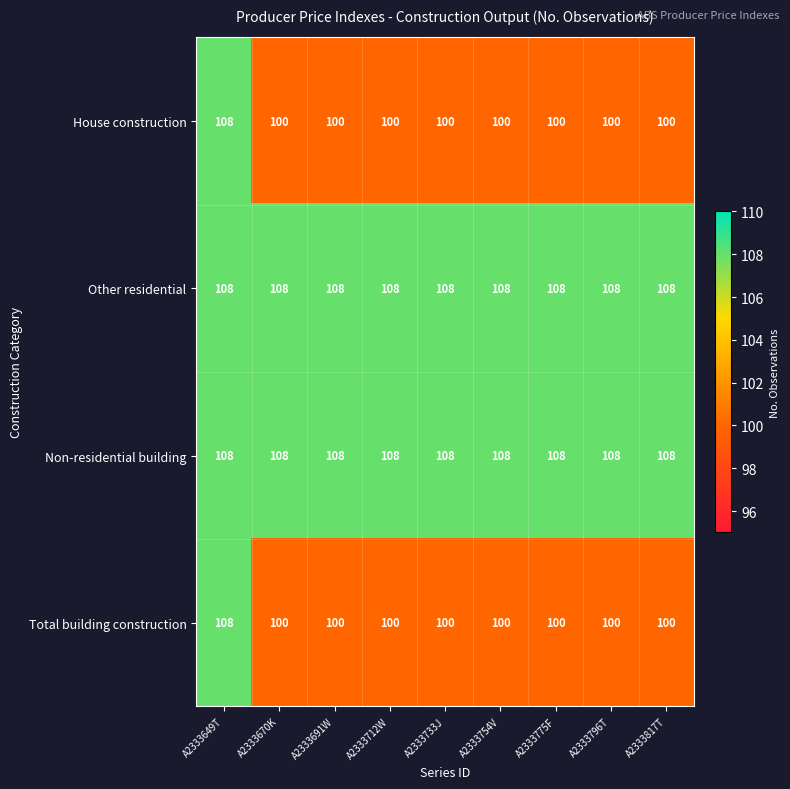

True or false: Non-residential building has a value of 59 at A2333754V.

False